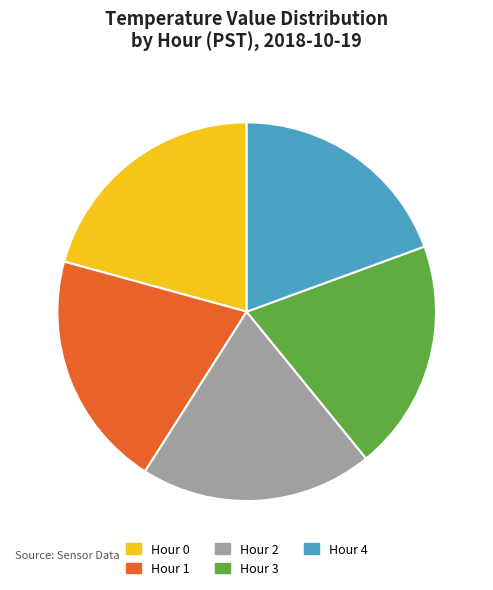

Is it true that Hour 2 is 6% of the pie?

False